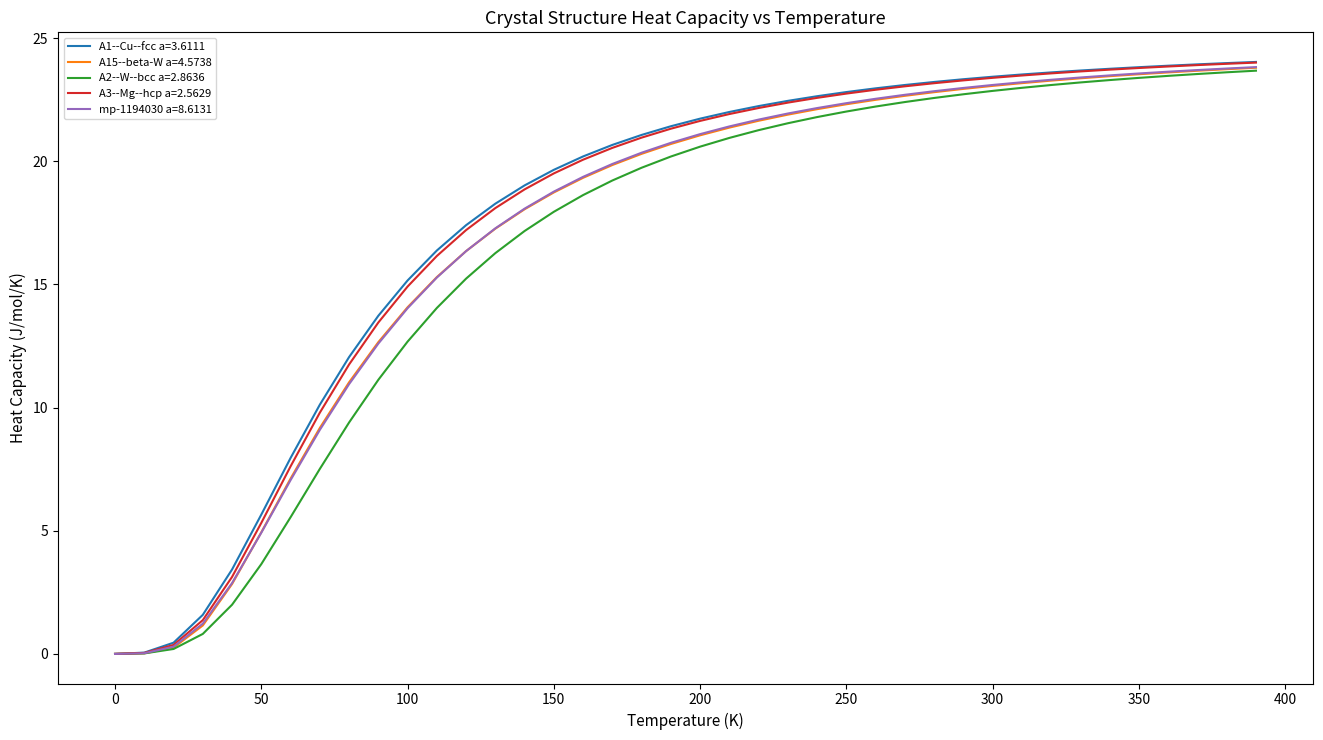

What are all the series names shown in the legend?

A1--Cu--fcc a=3.6111, A15--beta-W a=4.5738, A2--W--bcc a=2.8636, A3--Mg--hcp a=2.5629, mp-1194030 a=8.6131